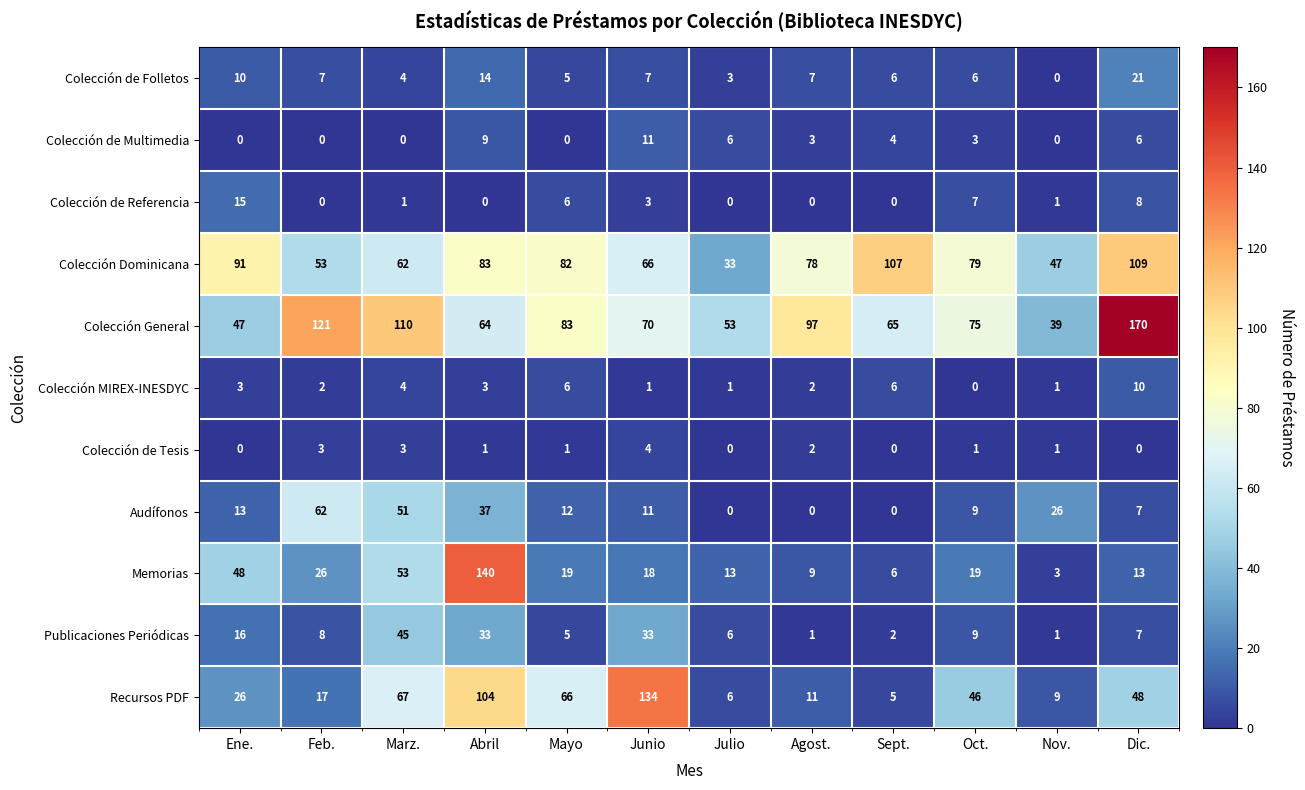

Rank the series by their maximum value, from lowest to highest.

Colección de Tesis, Colección MIREX-INESDYC, Colección de Multimedia, Colección de Referencia, Colección de Folletos, Publicaciones Periódicas, Audífonos, Colección Dominicana, Recursos PDF, Memorias, Colección General